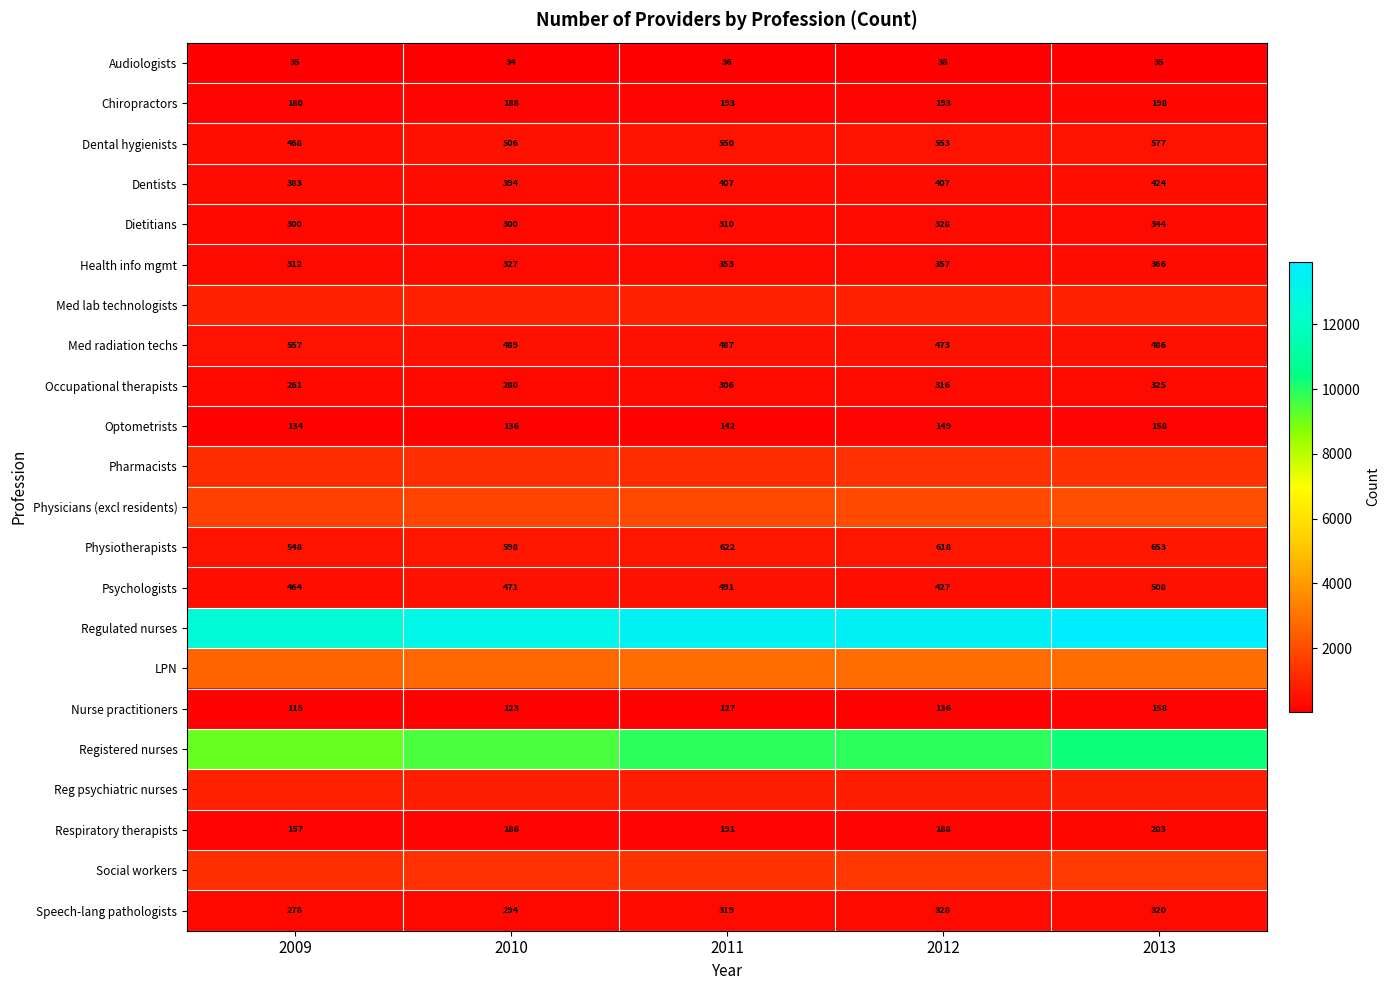

Is it true that Dentists equals 407 at 2011?

True